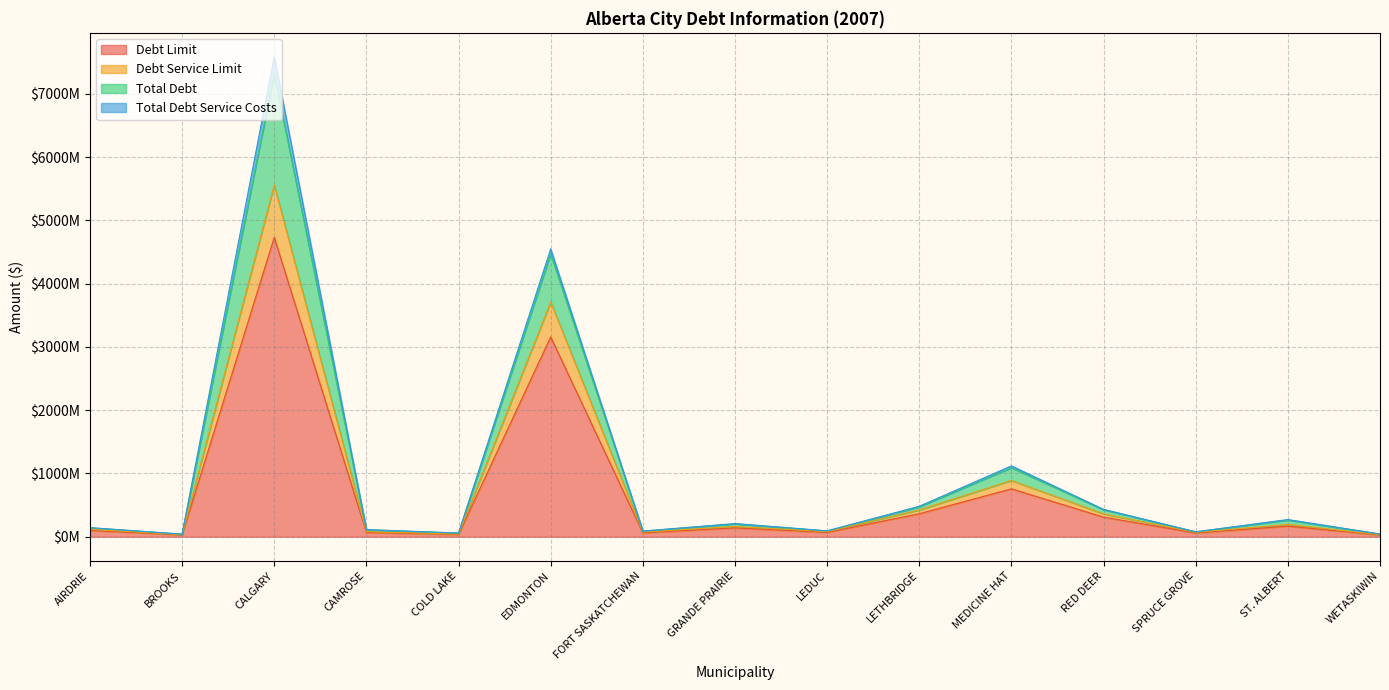

How many interior local peaks does the Debt Service Limit series have?

5